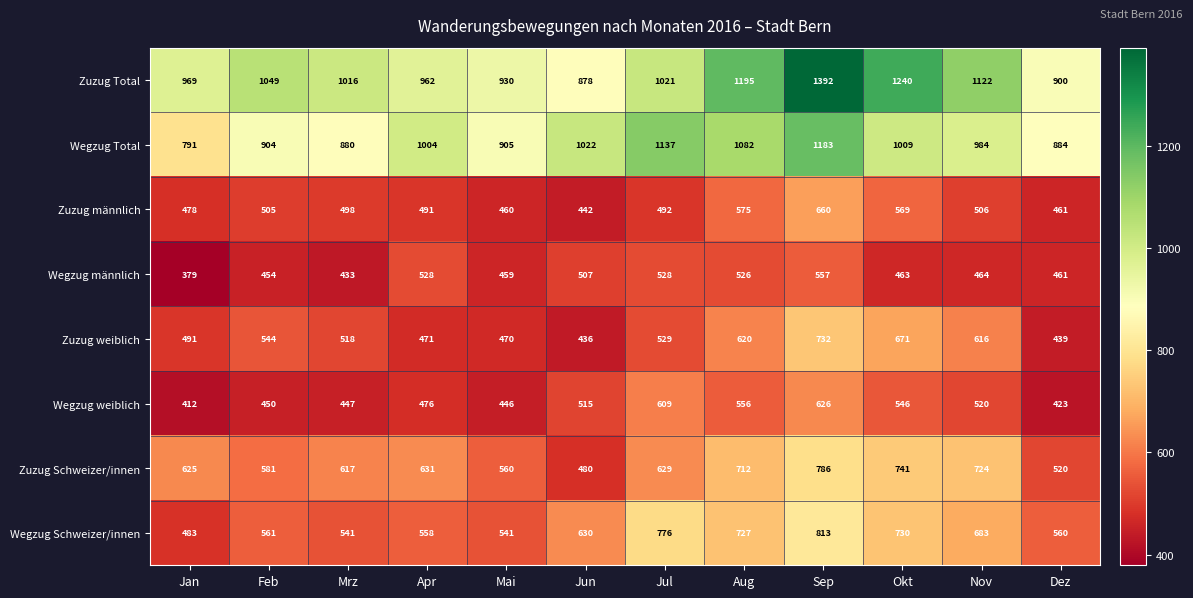

What is the difference between the Zuzug Total values at Apr and Aug?

233